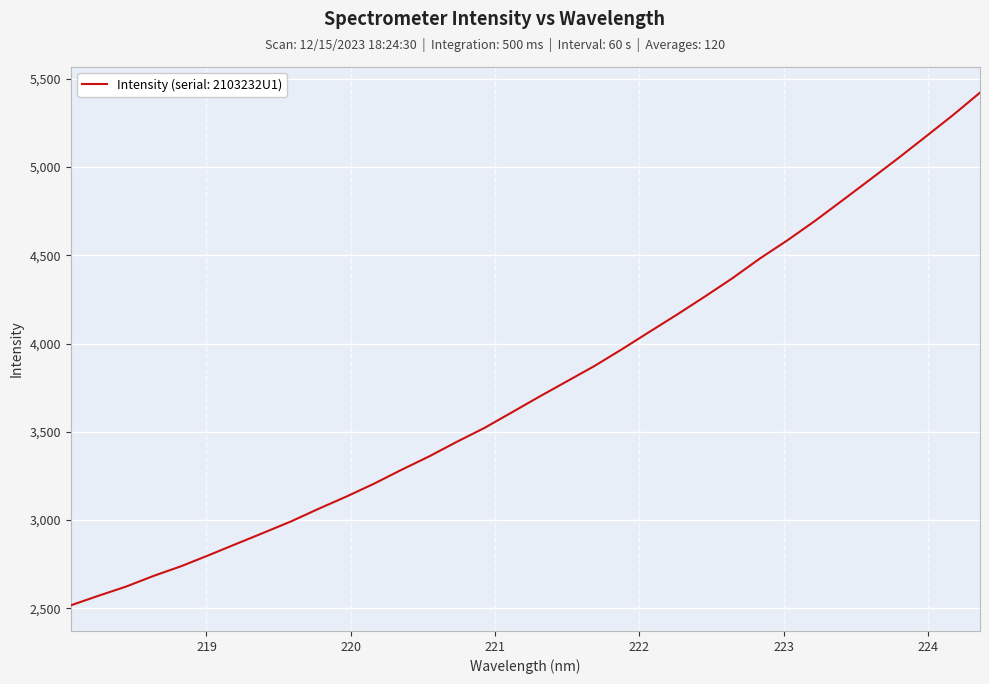

What is the greatest value displayed?

5422.2